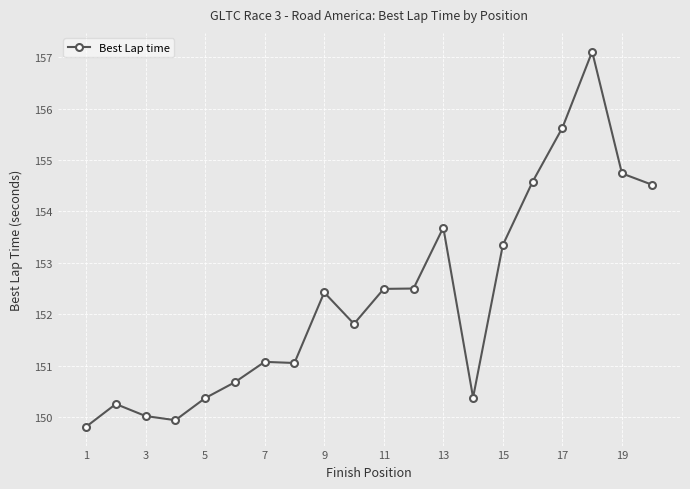

What is the value of the 13th point from the left?

153.7